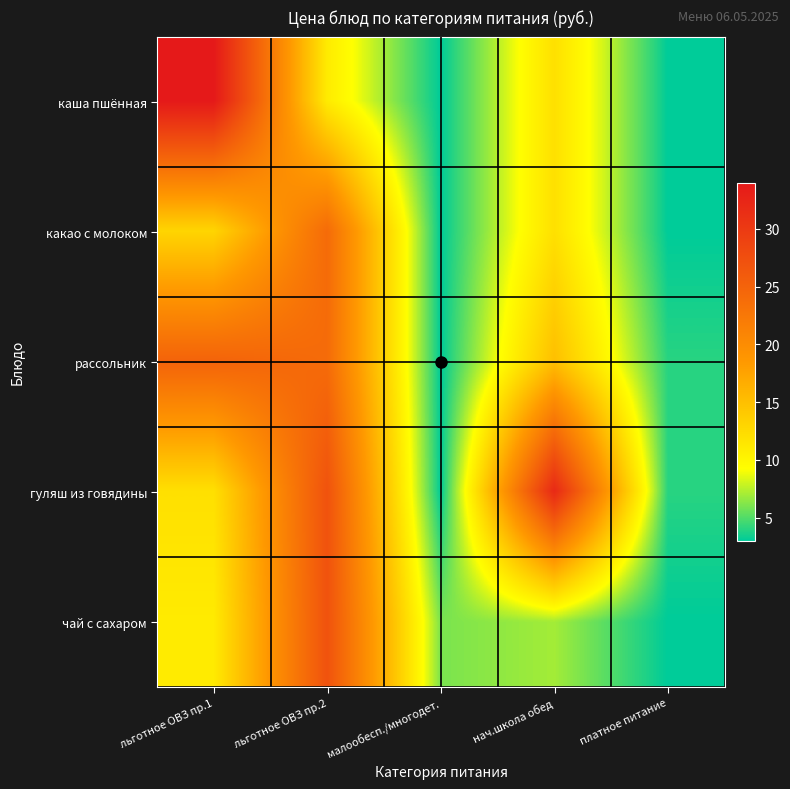

Reading left to right, transcribe all the data shown in this chart.

каша пшённая: льготное ОВЗ пр.1=34	льготное ОВЗ пр.2=11	малообесп./многодет.=3	нач.школа обед=12	платное питание=3
какао с молоком: льготное ОВЗ пр.1=13	льготное ОВЗ пр.2=24	малообесп./многодет.=3	нач.школа обед=12	платное питание=3
рассольник: льготное ОВЗ пр.1=25	льготное ОВЗ пр.2=24	малообесп./многодет.=3	нач.школа обед=15	платное питание=4
гуляш из говядины: льготное ОВЗ пр.1=12	льготное ОВЗ пр.2=27	малообесп./многодет.=3	нач.школа обед=32	платное питание=4
чай с сахаром: льготное ОВЗ пр.1=11	льготное ОВЗ пр.2=27	малообесп./многодет.=6	нач.школа обед=7	платное питание=3